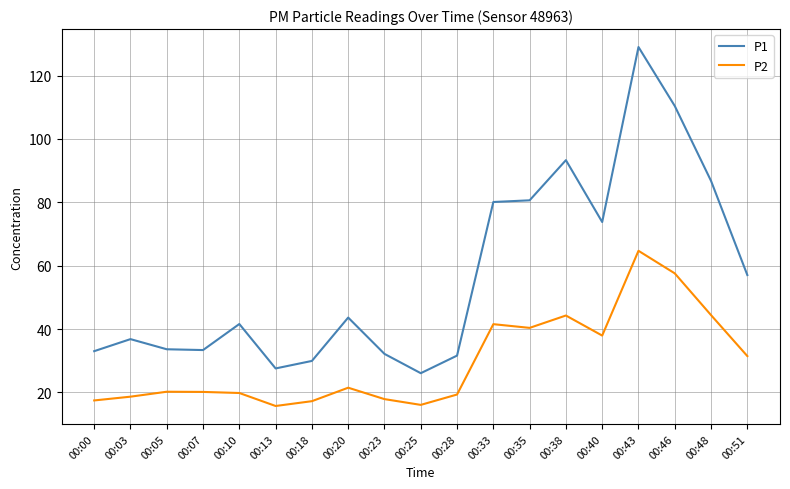

True or false: P1 and P2 cross at least once.

False